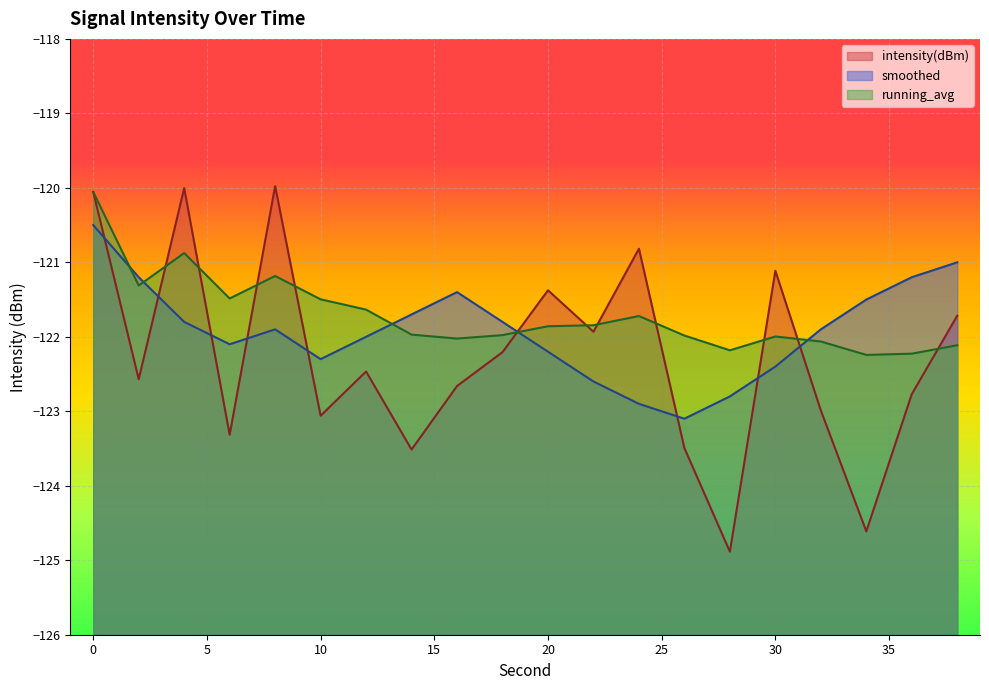

Reading left to right, what are all the values shown in this chart?

intensity(dBm): 0=-120.1	2=-122.6	4=-120.0	6=-123.3	8=-120.0	10=-123.1	12=-122.5	14=-123.5	16=-122.7	18=-122.2	20=-121.4	22=-121.9	24=-120.8	26=-123.5	28=-124.9	30=-121.1	32=-123.0	34=-124.6	36=-122.8	38=-121.7
smoothed: 0=-120.5	2=-121.2	4=-121.8	6=-122.1	8=-121.9	10=-122.3	12=-122.0	14=-121.7	16=-121.4	18=-121.8	20=-122.2	22=-122.6	24=-122.9	26=-123.1	28=-122.8	30=-122.4	32=-121.9	34=-121.5	36=-121.2	38=-121.0
running_avg: 0=-120.1	2=-121.3	4=-120.9	6=-121.5	8=-121.2	10=-121.5	12=-121.6	14=-122.0	16=-122.0	18=-122.0	20=-121.9	22=-121.8	24=-121.7	26=-122.0	28=-122.2	30=-122.0	32=-122.1	34=-122.2	36=-122.2	38=-122.1